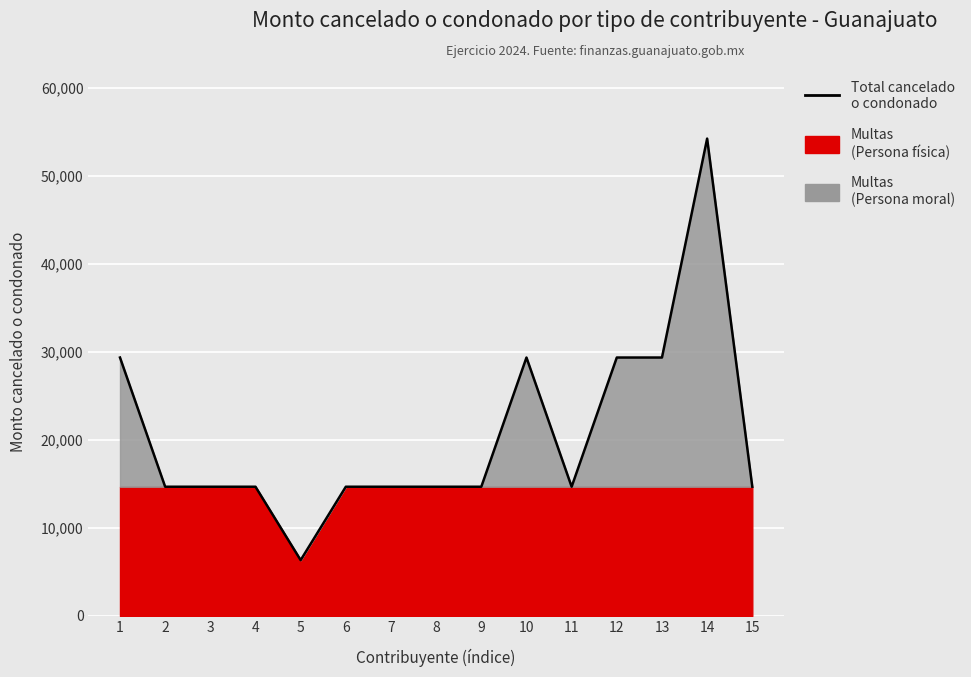

Where does the data first go above 14688?

1